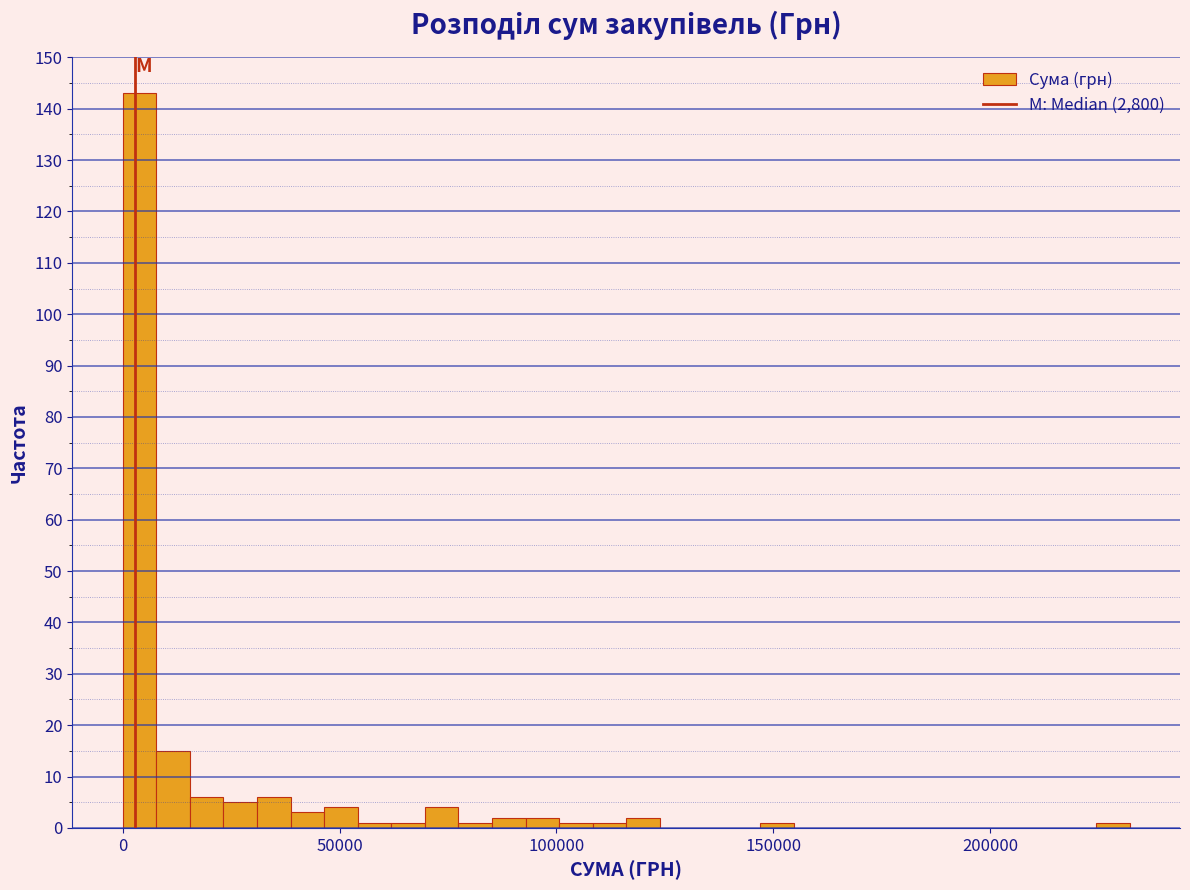

Read against the x-axis, roughly where is the centre of the tallest bar?

5000